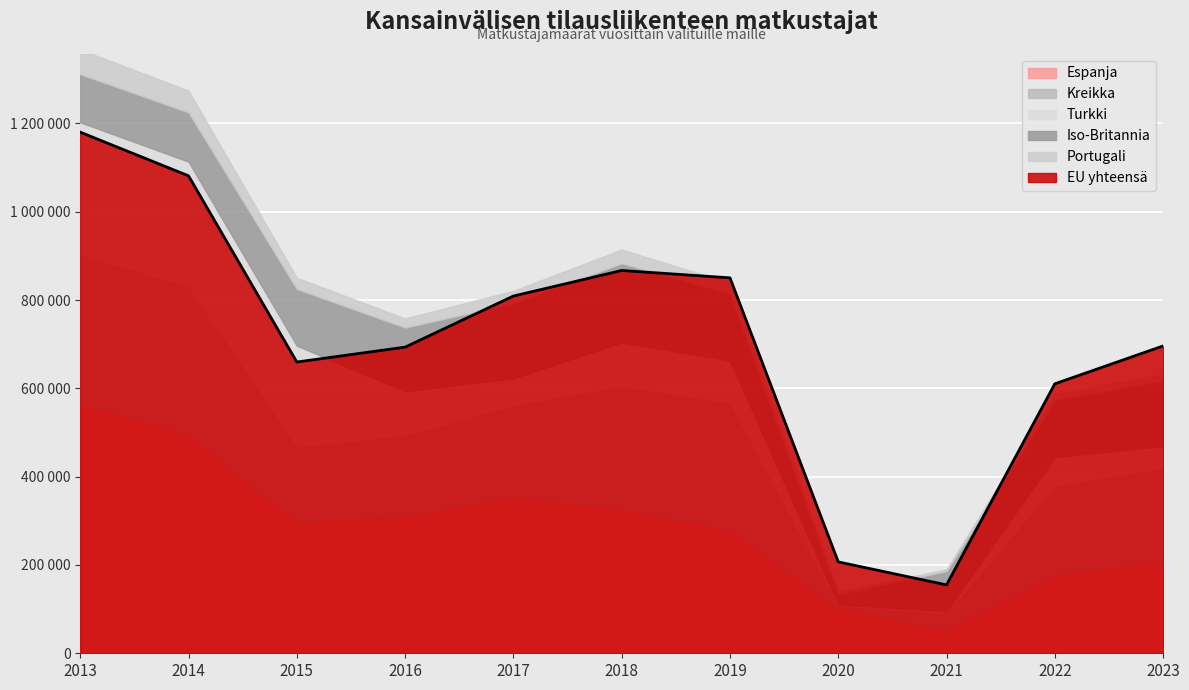

At how many categories does at least one series exceed 45167?

11